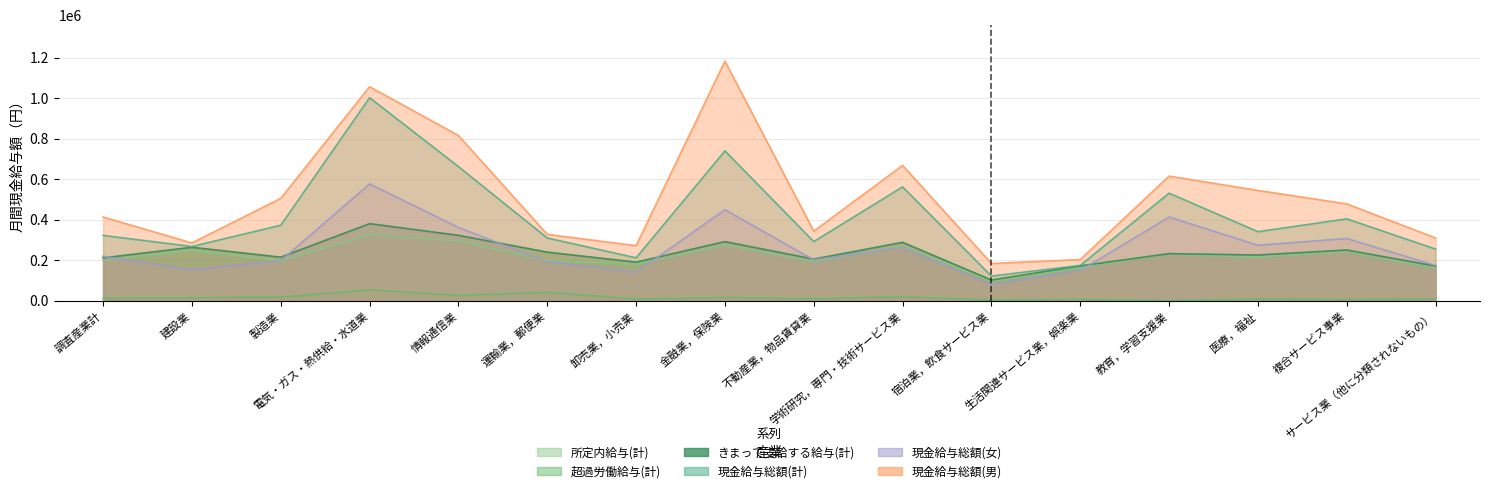

How many values in the 現金給与総額(男) series are below 479558?

8